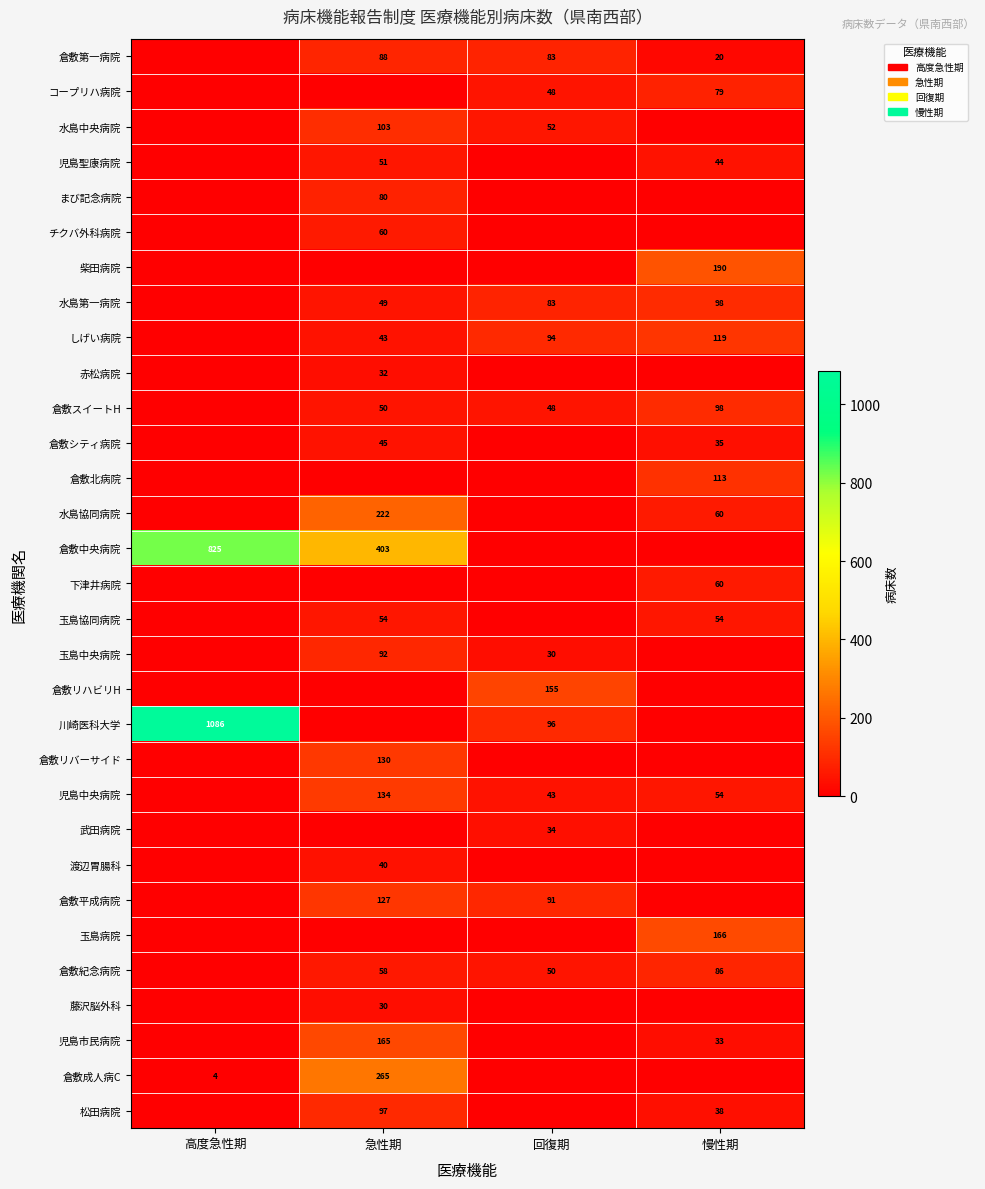

Is the value of 柴田病院 at 慢性期 greater than the value of 松田病院 at 急性期?

Yes